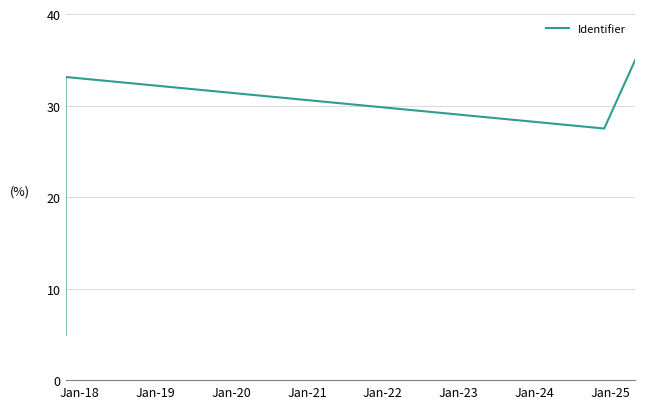

What is the difference between the maximum and minimum values?

30.0